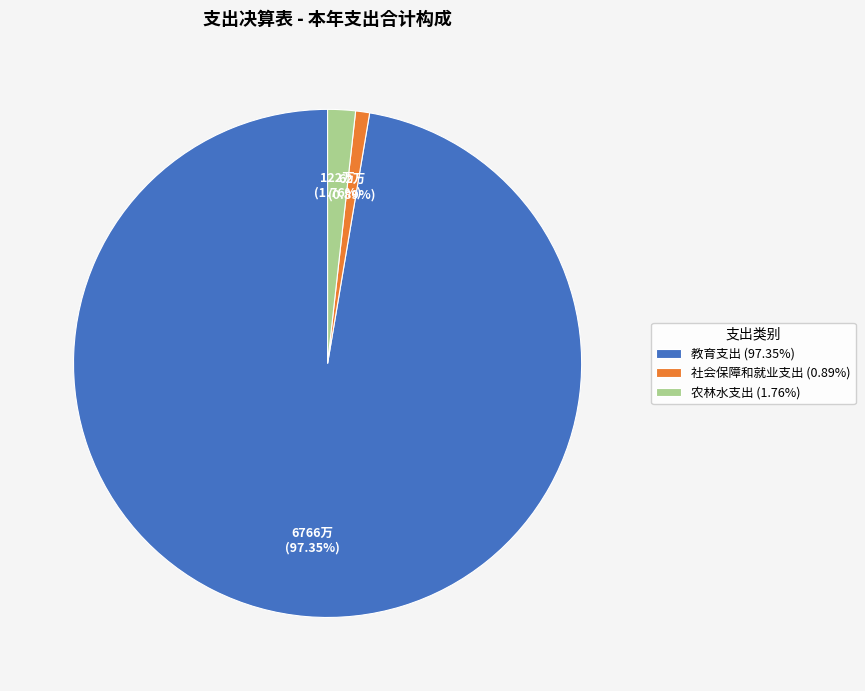

Is there a majority slice in this chart?

Yes